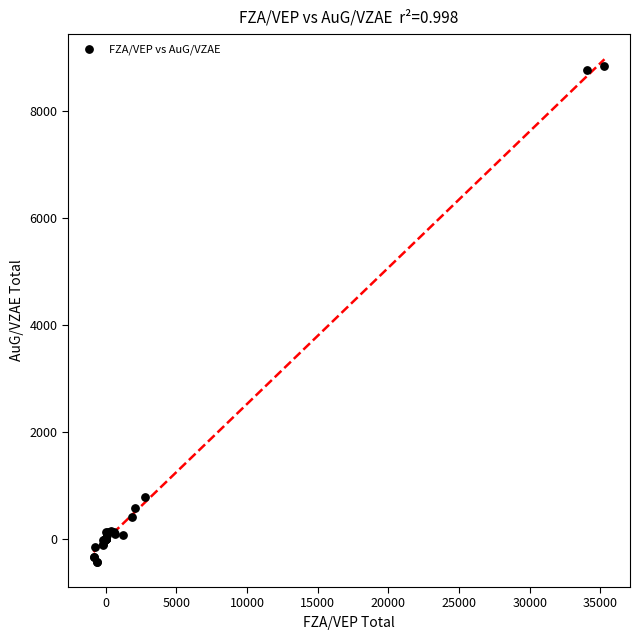

What Y value in the scatter plot is closest to 4204?

787